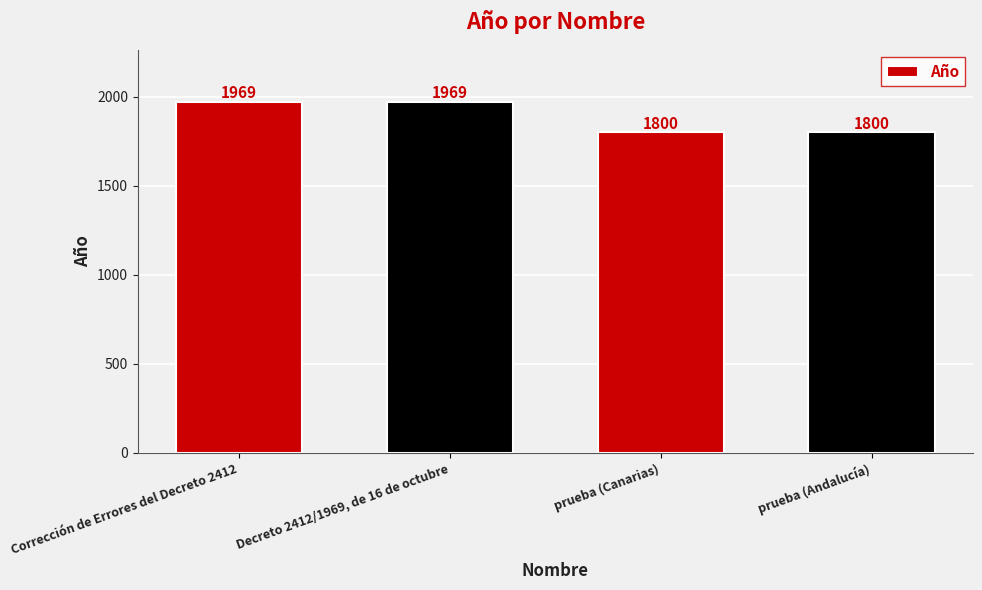

What is the maximum value shown in the chart?

1969